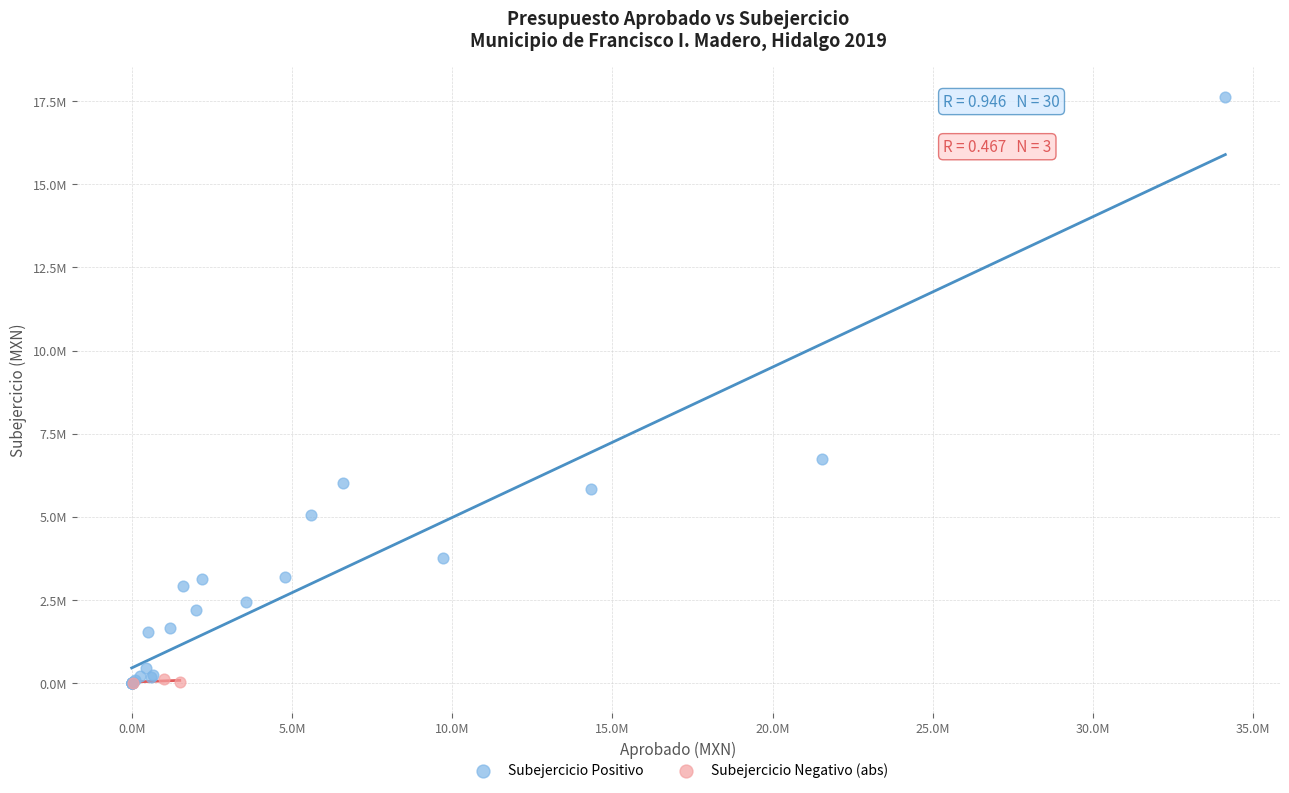

Which series has the largest Y range (max minus min)?

Subejercicio Positivo